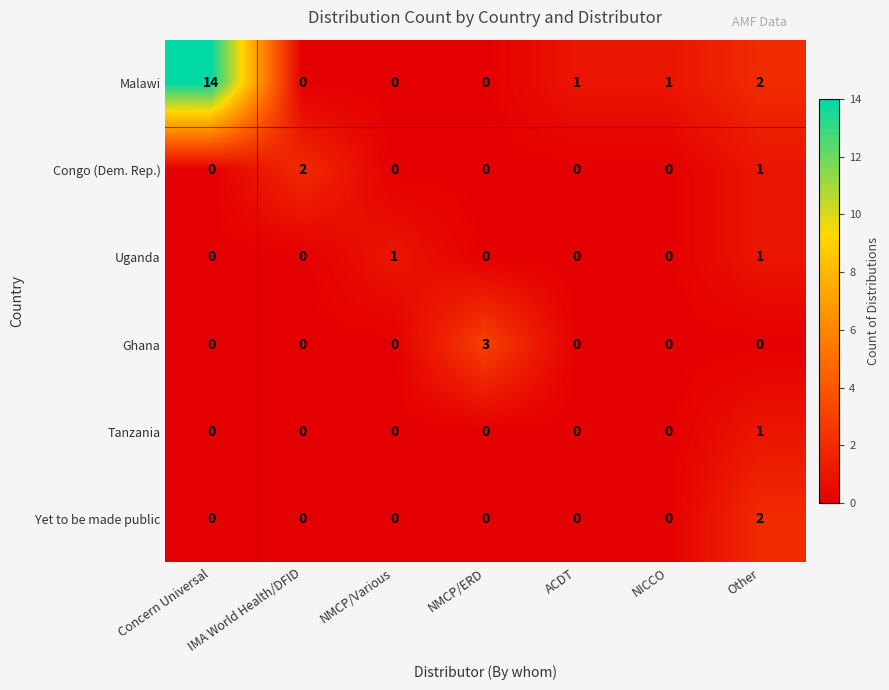

How many Tanzania values are between 0 and 1?

7